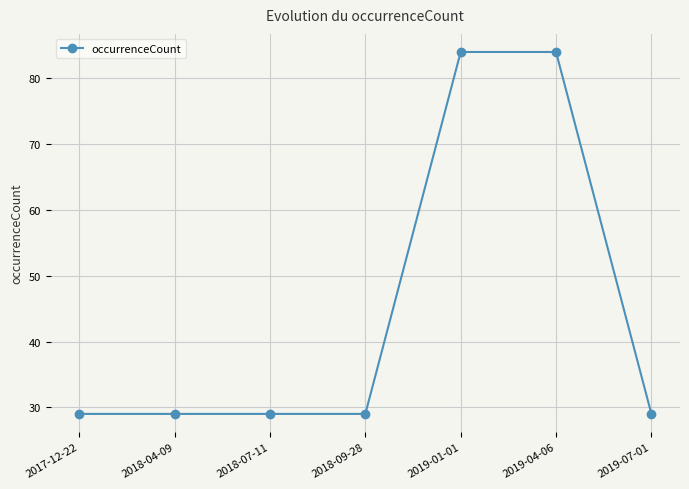

What is the maximum value shown in the chart?

84